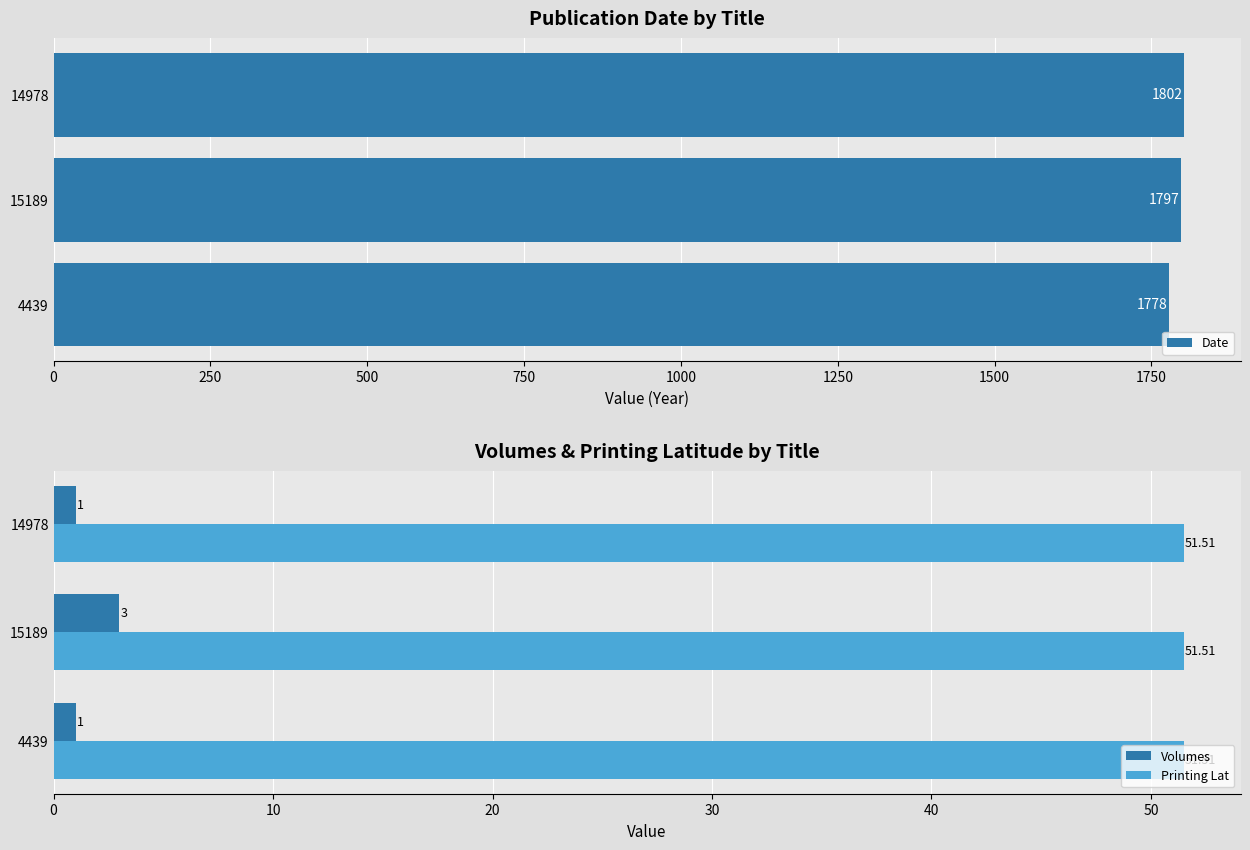

What is the difference between the maximum and minimum values in the Volumes series?

2.0